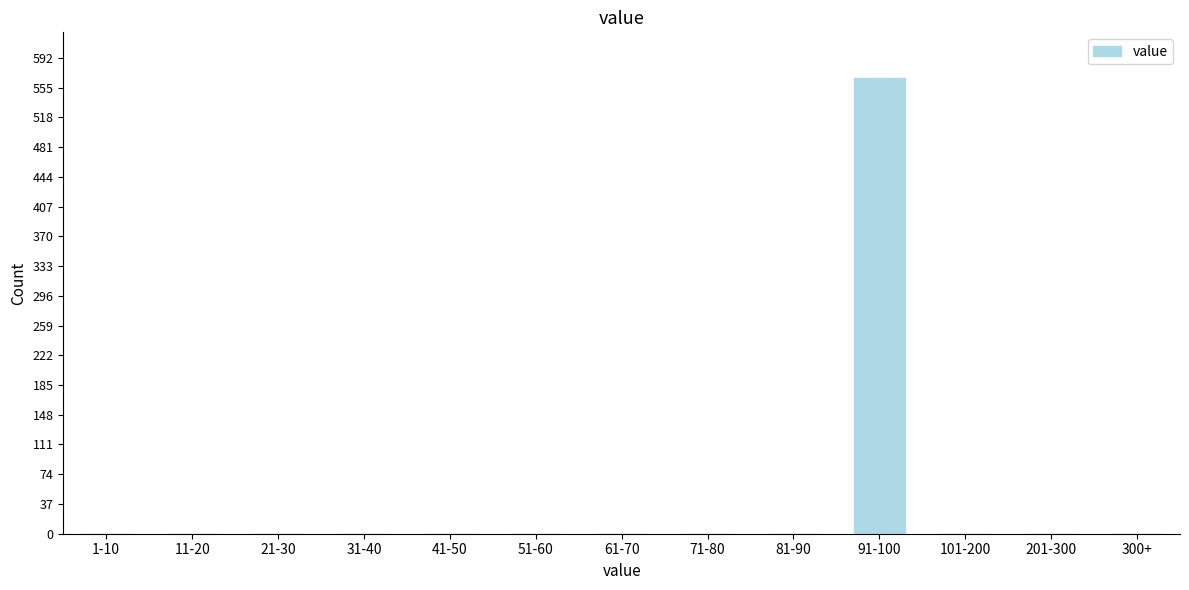

Reading left to right, extract all data points from this chart.

1-10=0	11-20=0	21-30=0	31-40=0	41-50=0	51-60=0	61-70=0	71-80=0	81-90=0	91-100=567	101-200=0	201-300=0	300+=0